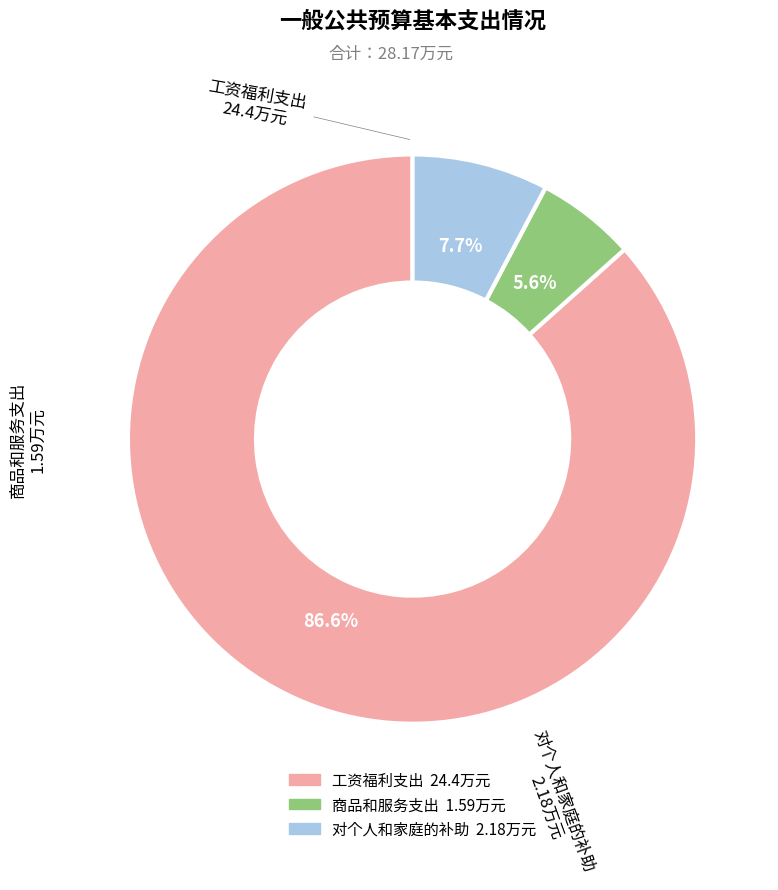

To the nearest percent, what is the difference between the 对个人和家庭的补助 and 商品和服务支出 slice percentages?

2%